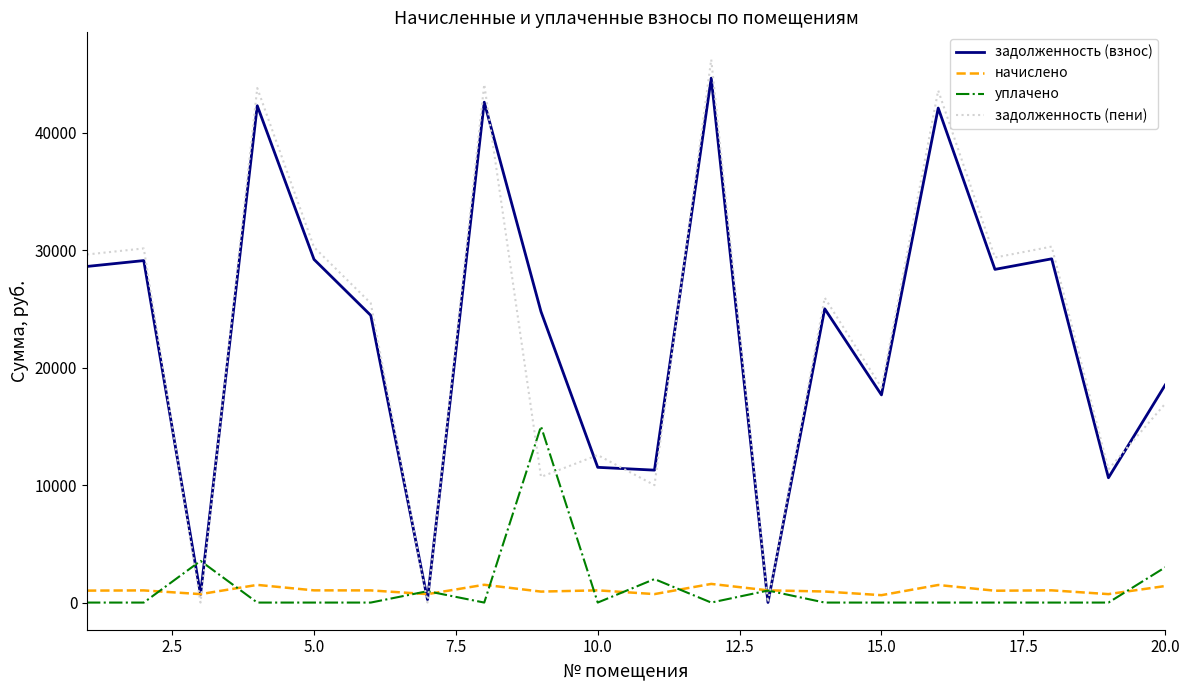

How many lines are shown in the chart?

4